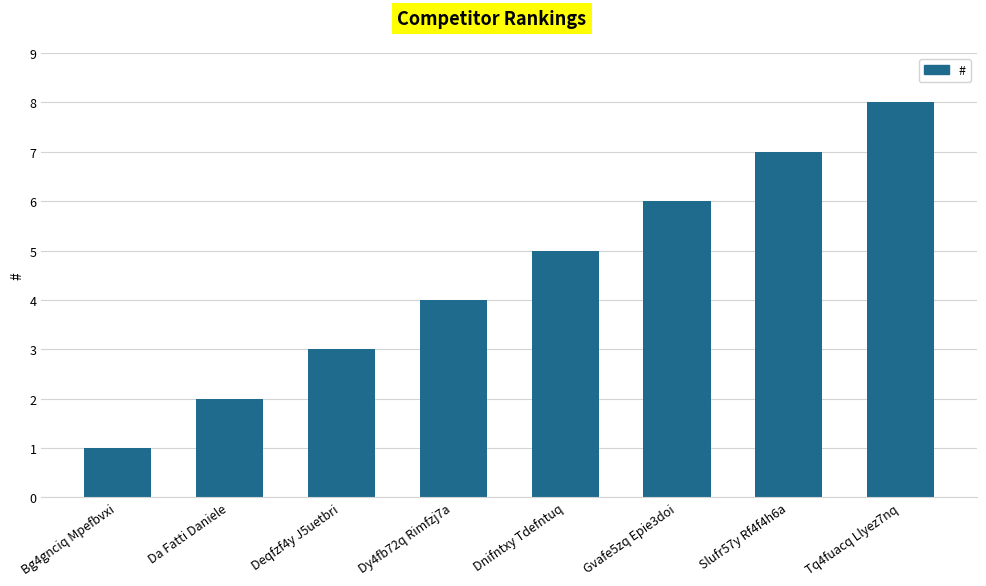

What is the approximate value at Gvafe5zq Epie3doi?

6